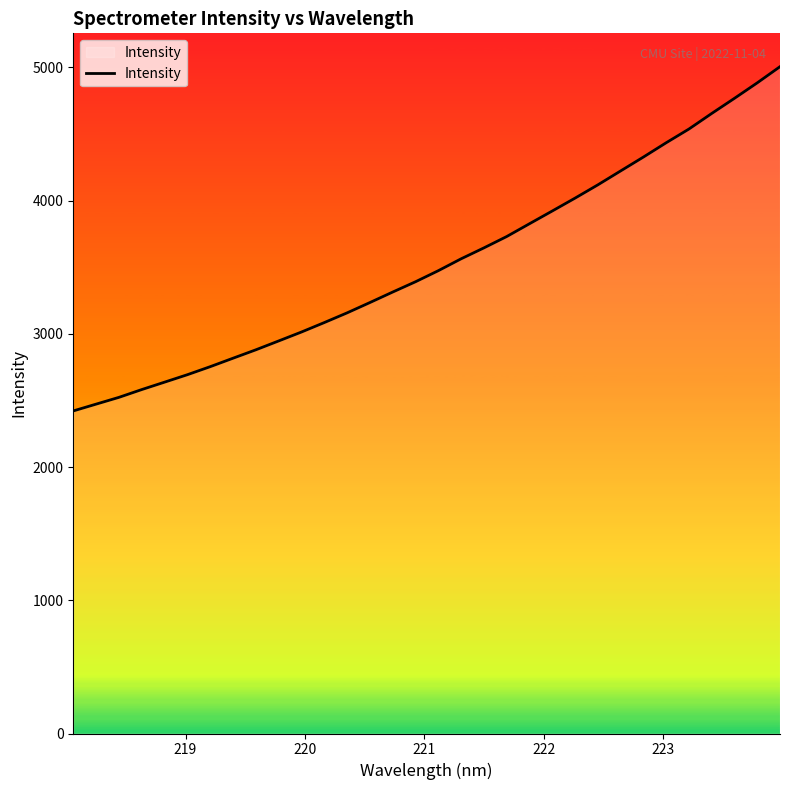

What is the smallest value displayed?

2421.5